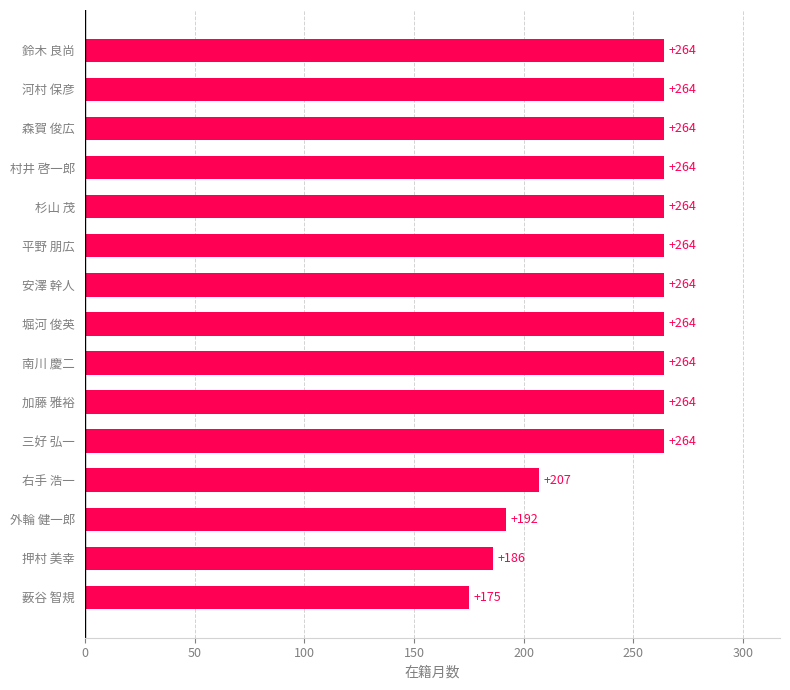

Reading bottom to top, transcribe all the data shown in this chart.

175	186	192	207	264	264	264	264	264	264	264	264	264	264	264